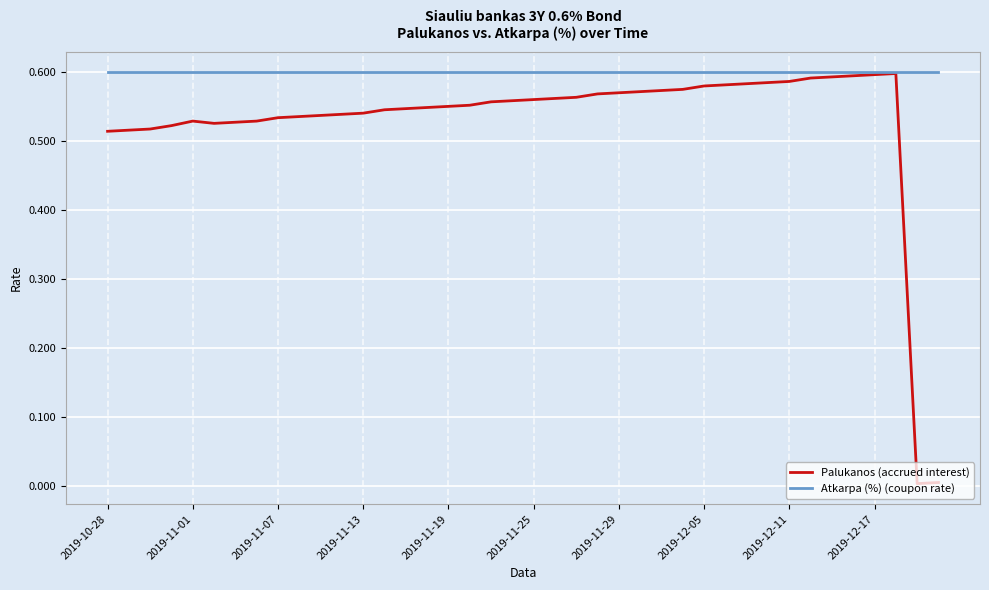

Count the number of categories in the chart.

40